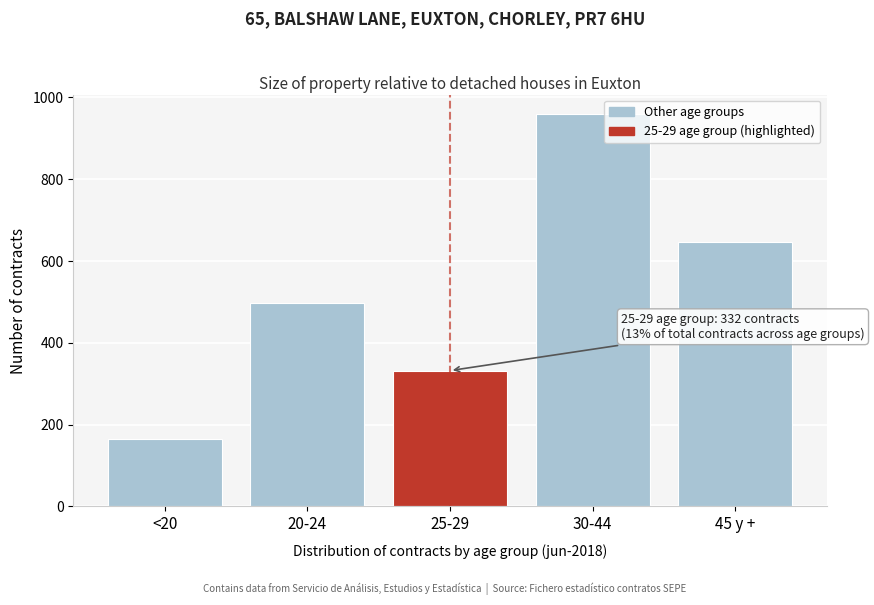

Reading left to right, what are all the values shown in this chart?

<20=166	20-24=497	25-29=332	30-44=959	45 y +=647